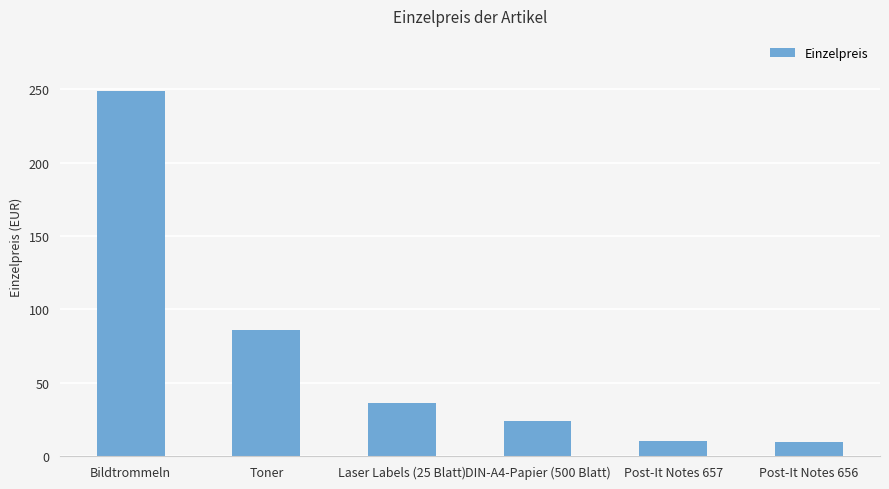

At which label is the value closest to 129?

Toner